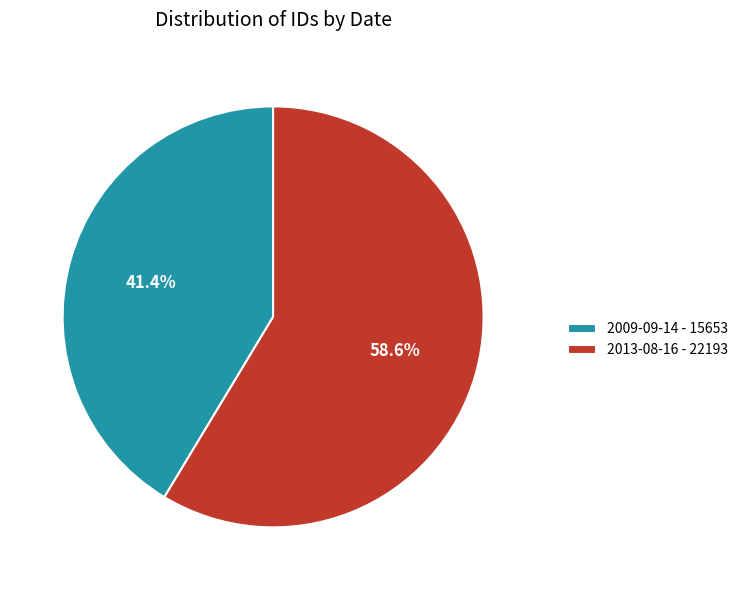

What is the ratio of the value at 2013-08-16 to the value at 2009-09-14?

1.4